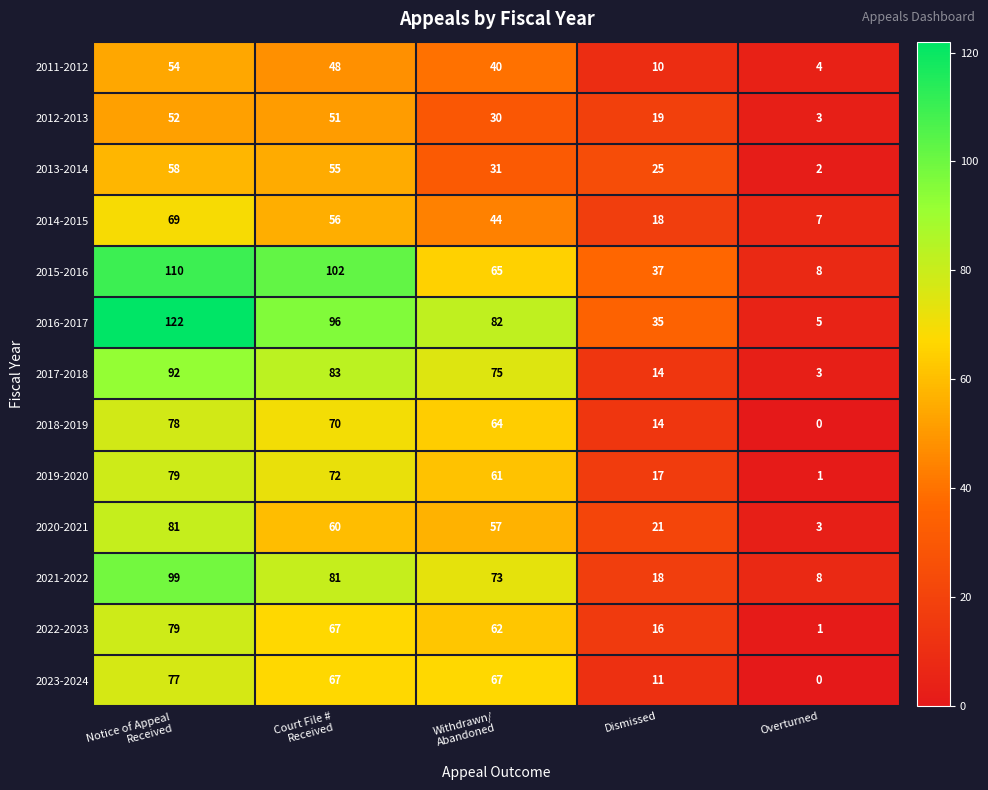

At which category is the sum across all series the highest?

Notice of Appeal
Received